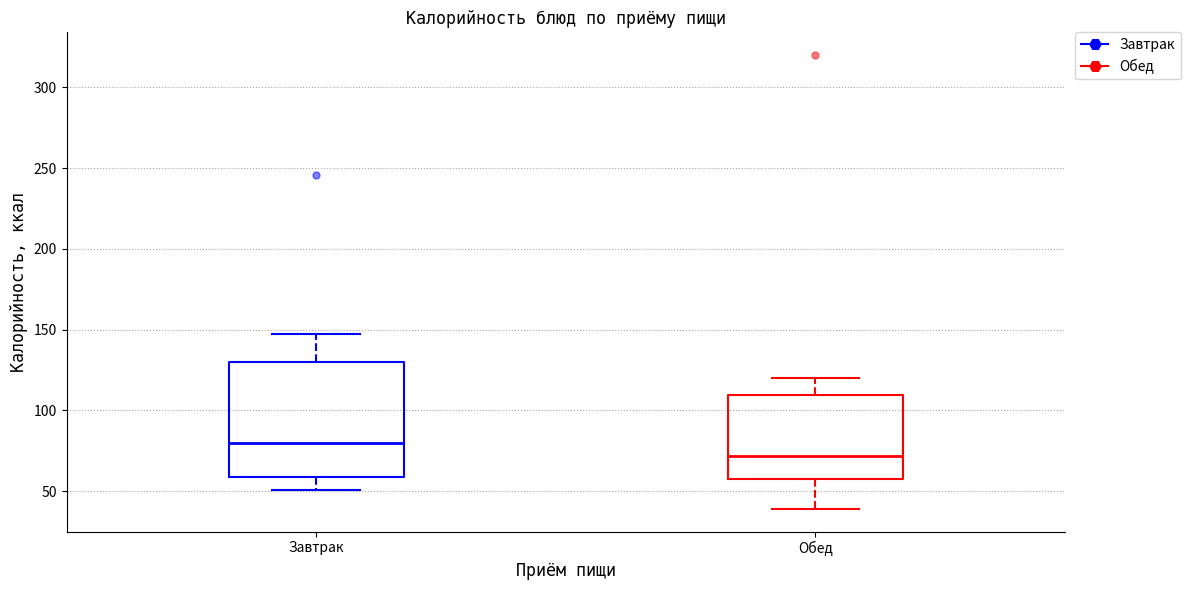

Which box has the lowest median line?

Обед